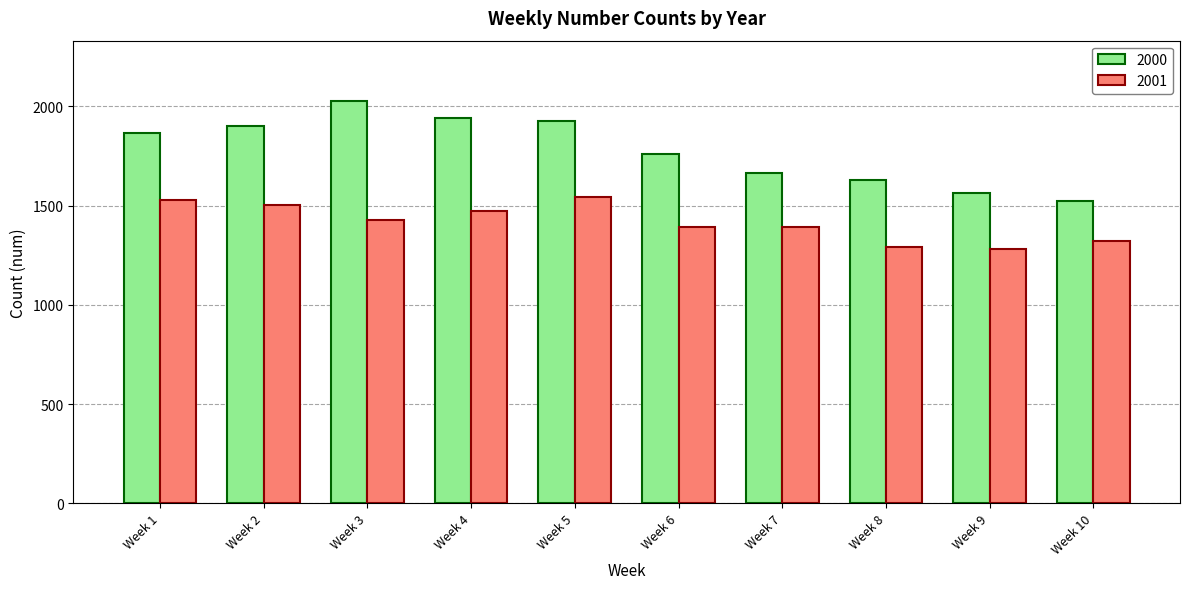

What is the value of the 2001 bar at the 8th from the left?

1290